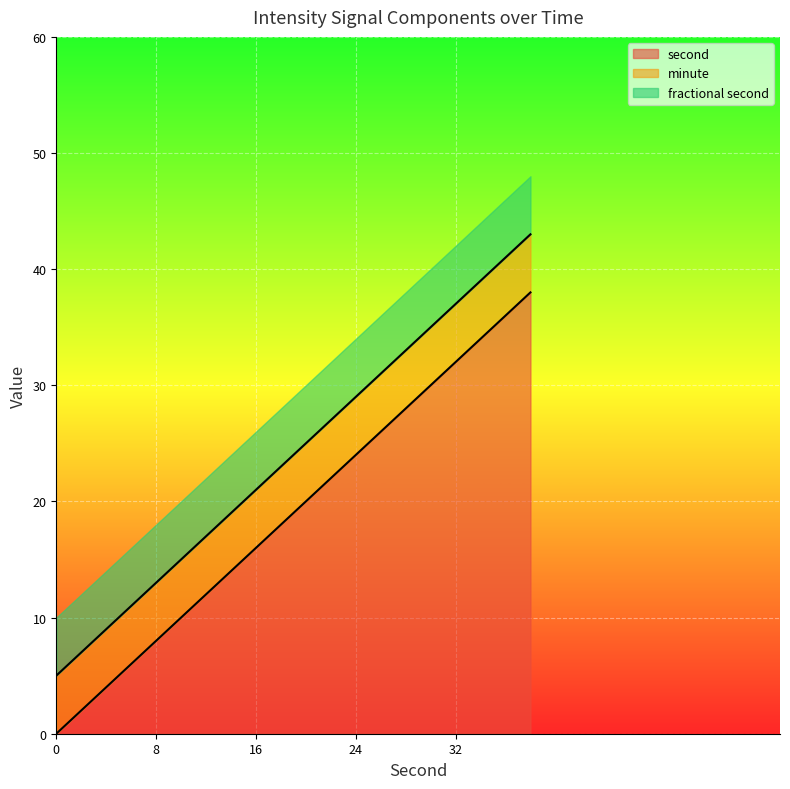

True or false: minute and second intersect in this chart.

False